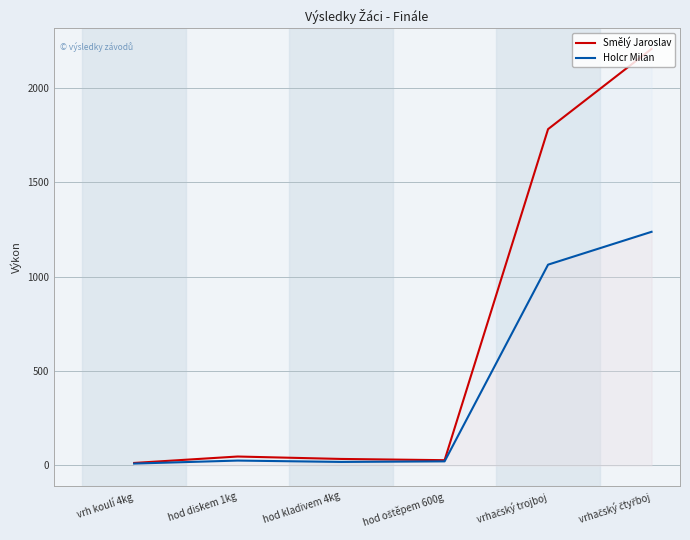

Is it true that Smělý Jaroslav equals 2207.0 at vrhačský čtyřboj?

True